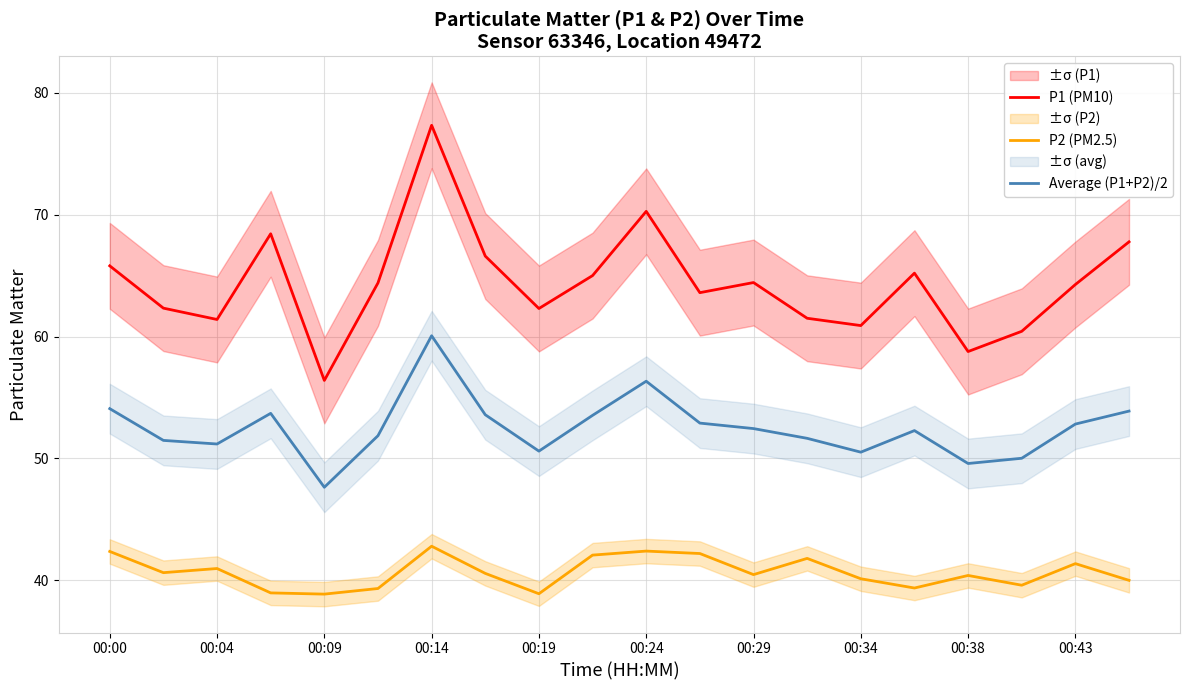

What is the value of the P2 (PM2.5) point at the 15th from the left?

40.1